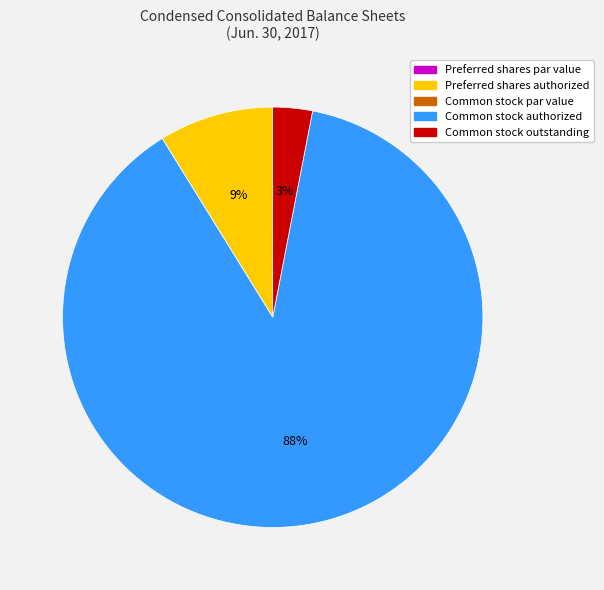

Which slice is the largest?

Common stock authorized